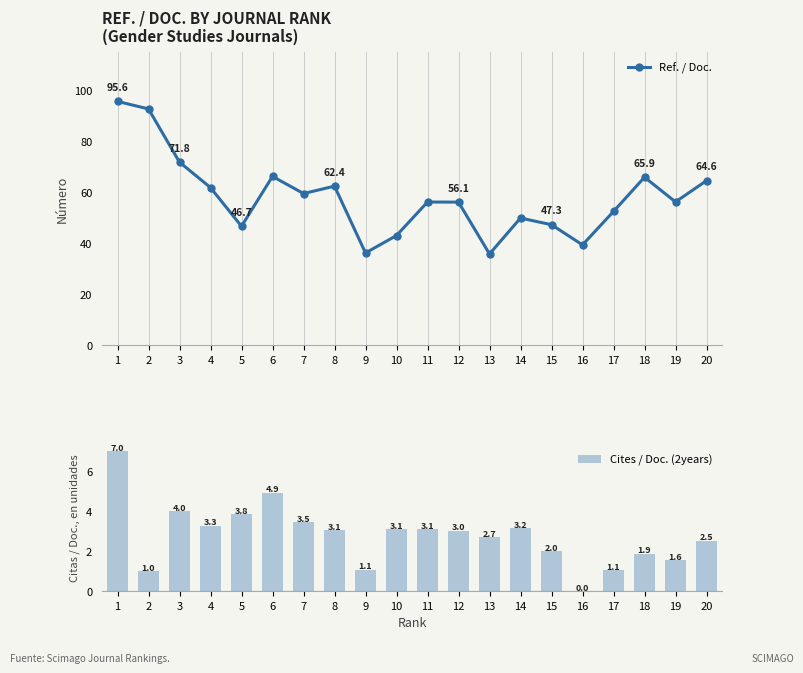

True or false: Ref. / Doc. has a value of 158.5 at 1.

False